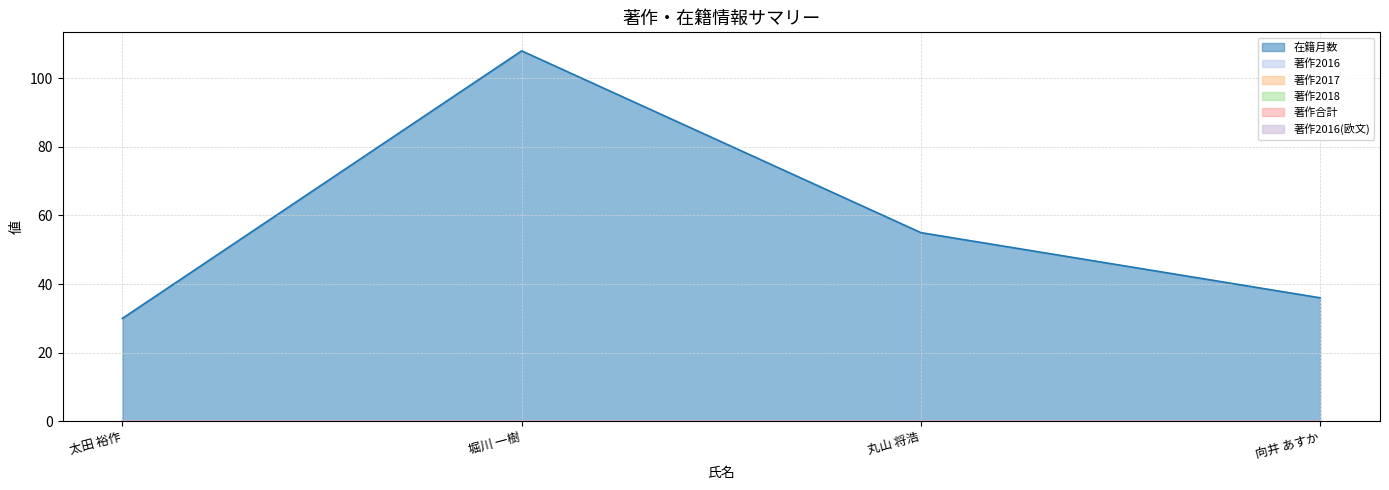

Does the chart have visible grid lines?

Yes